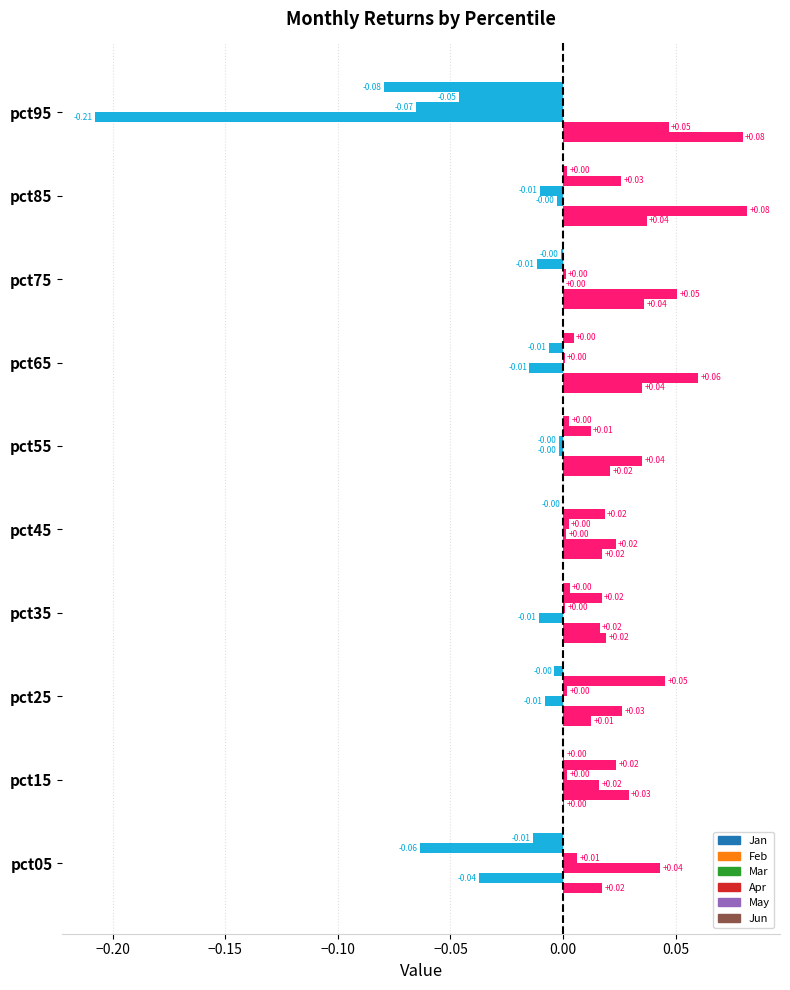

How many data points does each series have?

10